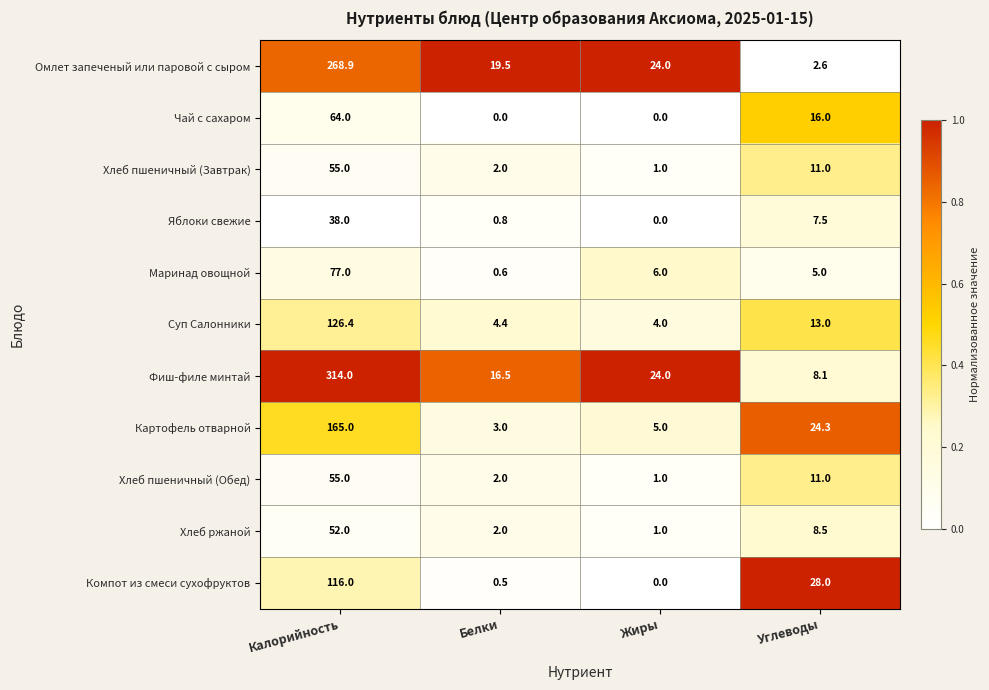

What is the spread (max minus min) of values at Углеводы?

25.4